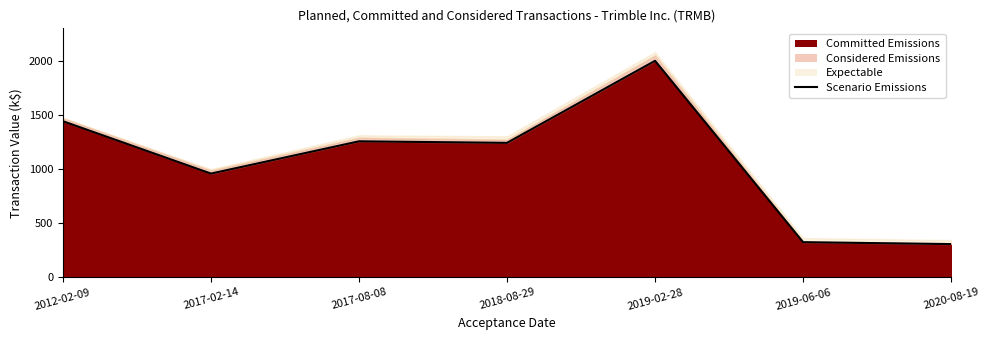

What value does the data have at 2017-08-08?

1258.7